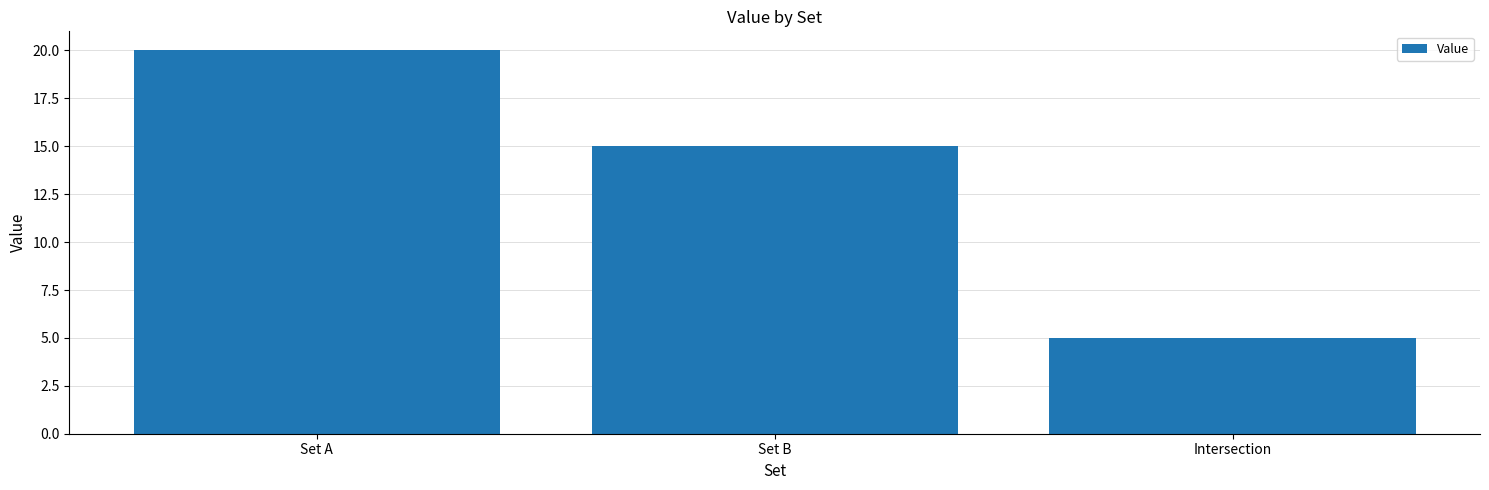

How many values are between 5 and 20?

3